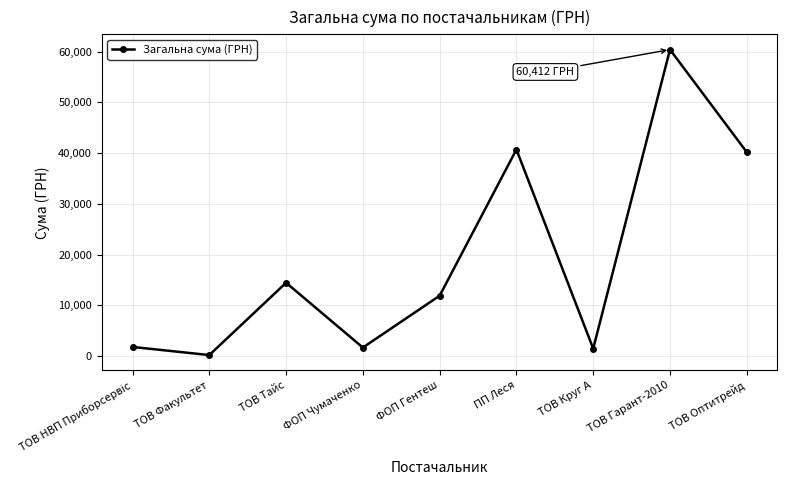

Approximately how many times larger is the value at ТОВ Оптитрейд compared to ТОВ Круг А?

27.9